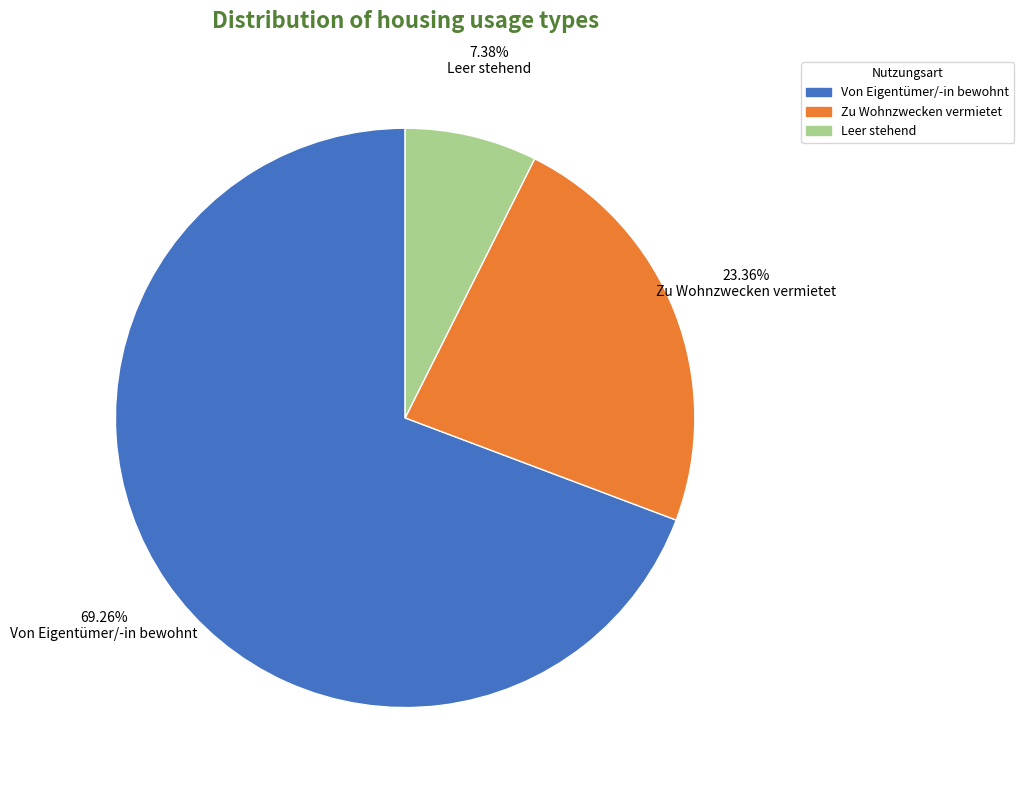

Rank the categories by value from highest to lowest.

Von Eigentümer/-in bewohnt, Zu Wohnzwecken vermietet, Leer stehend